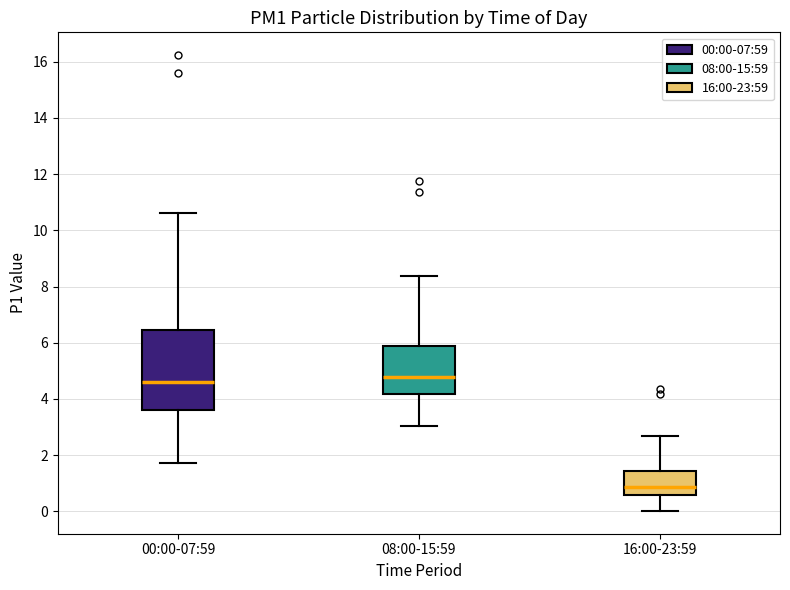

Which box is the tallest, from its lower edge to its upper edge?

00:00-07:59